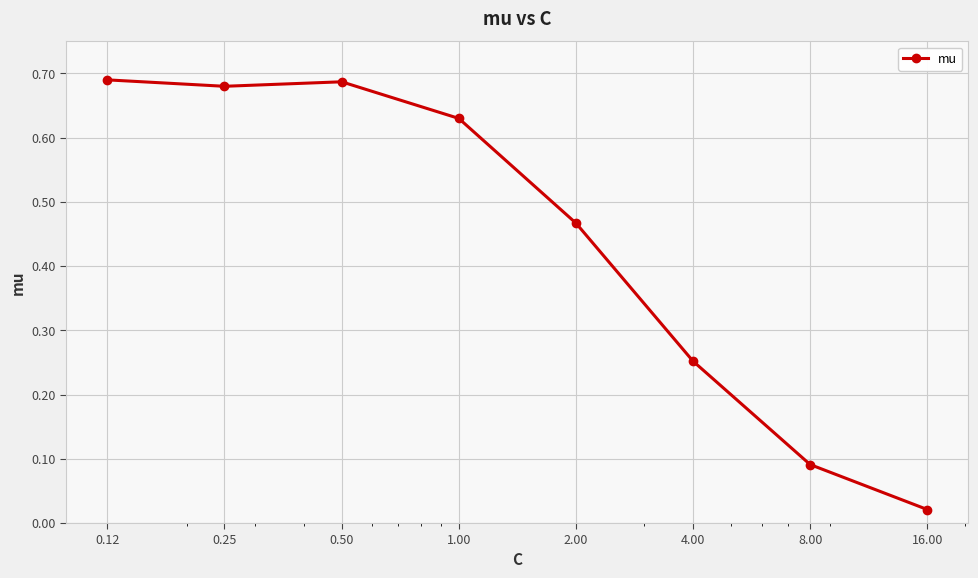

Does the chart display data point markers on the line(s)?

Yes